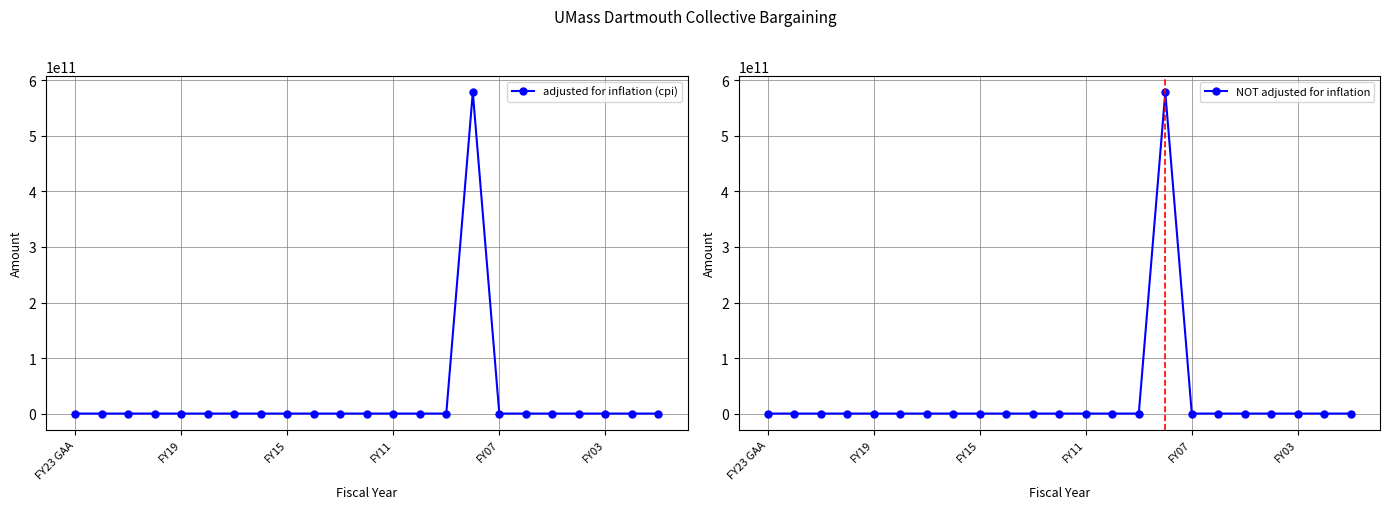

Rank the series at 9 from lowest to highest value.

adjusted for inflation (cpi), NOT adjusted for inflation